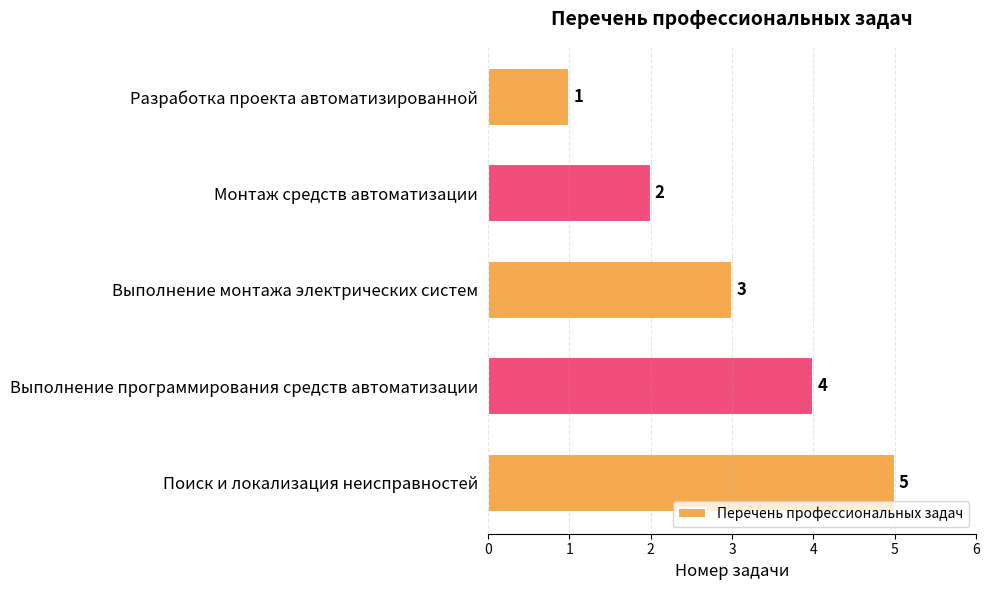

What is the average value?

3